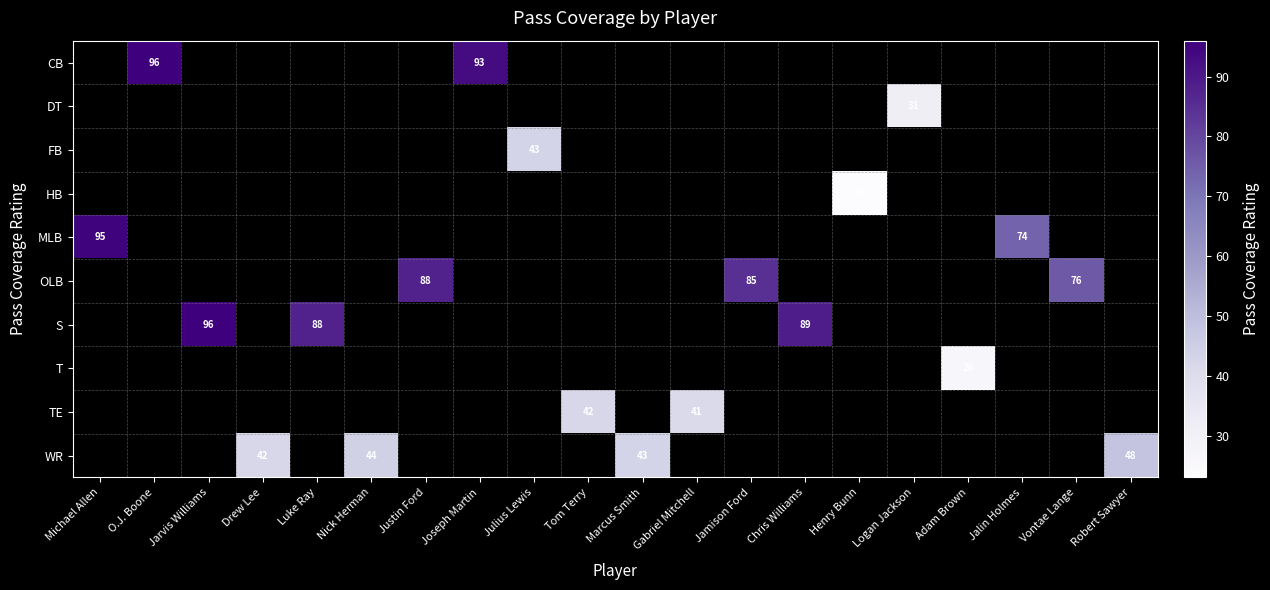

What is the minimum value shown in the chart?

23.0